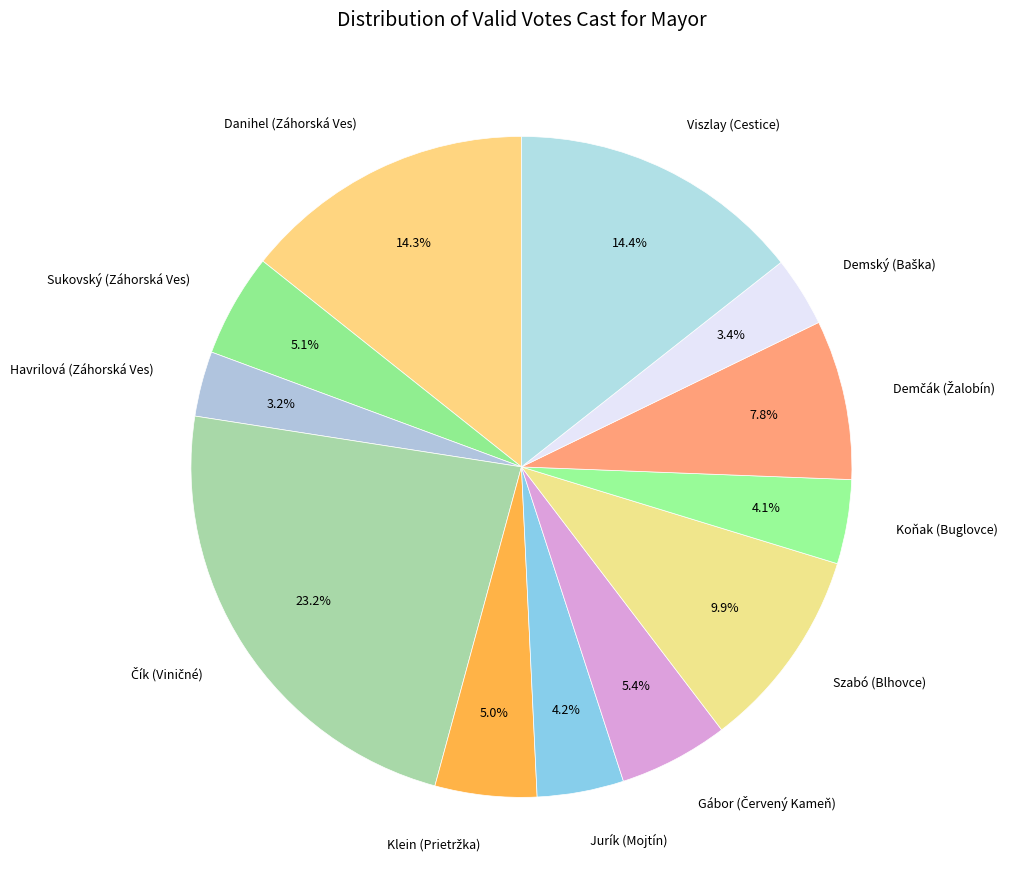

Is there a majority slice in this chart?

No